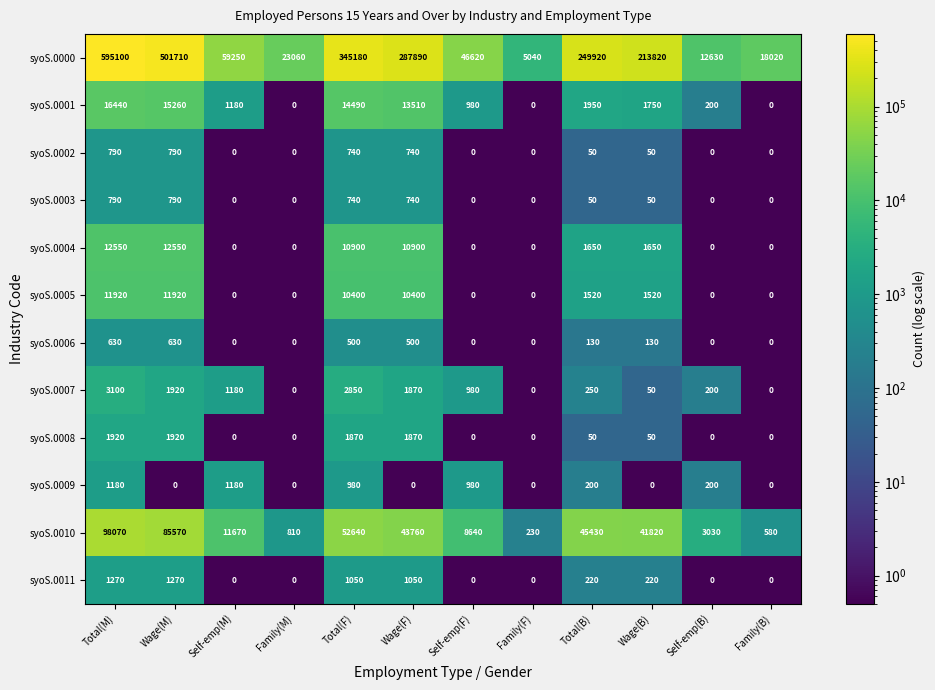

Is it true that syoS.0002 equals 0 at Family(F)?

True